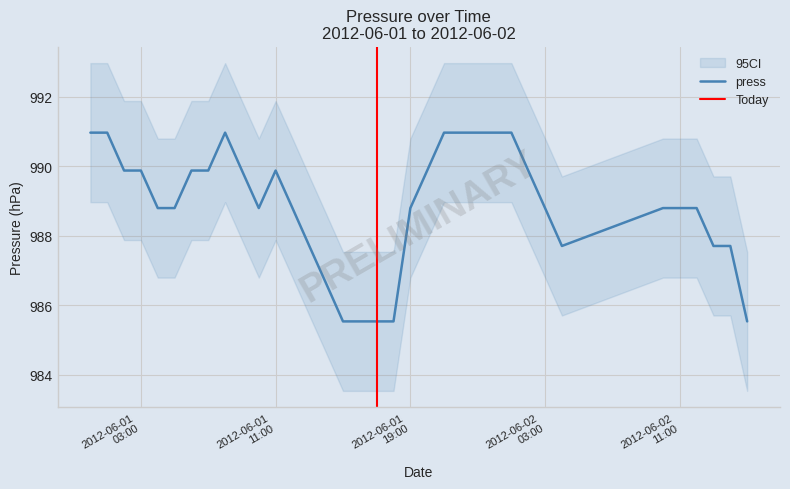

What is the approximate value at 2012-06-01 19:00?

988.8